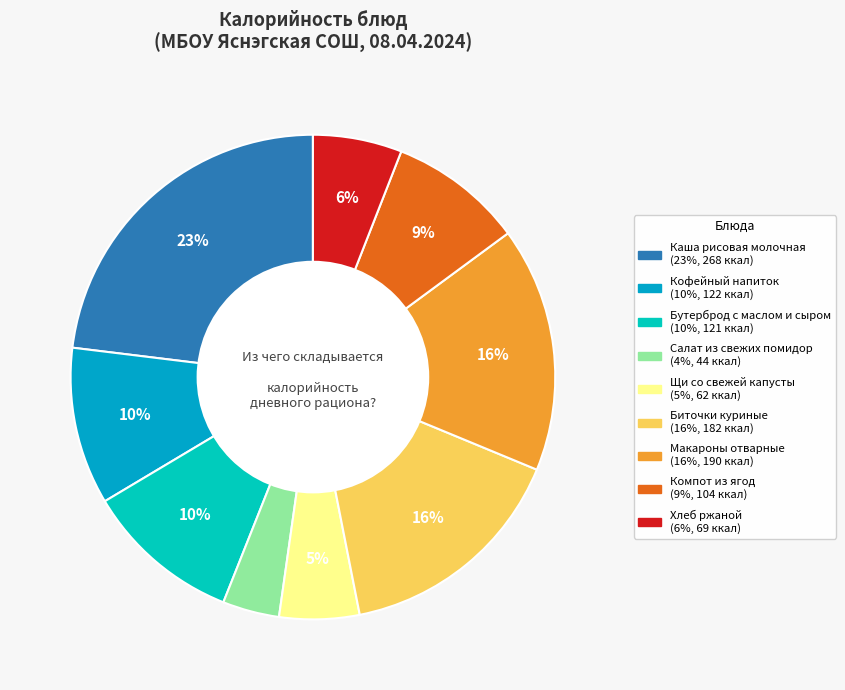

What is the largest slice in the pie chart?

Каша рисовая молочная